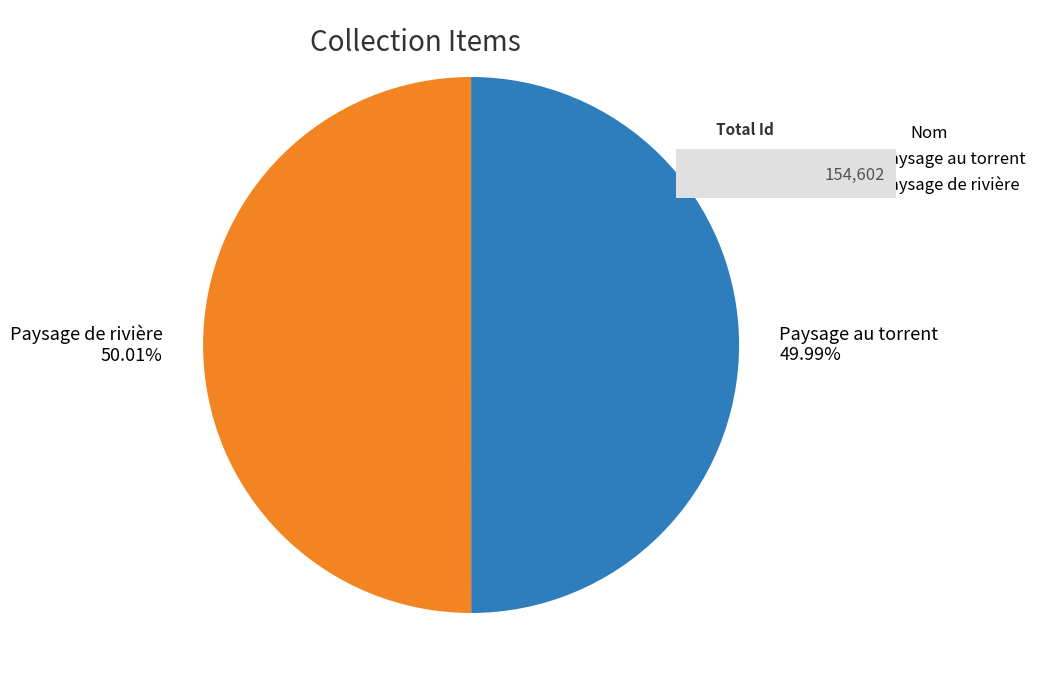

Count the number of slices in the pie.

2